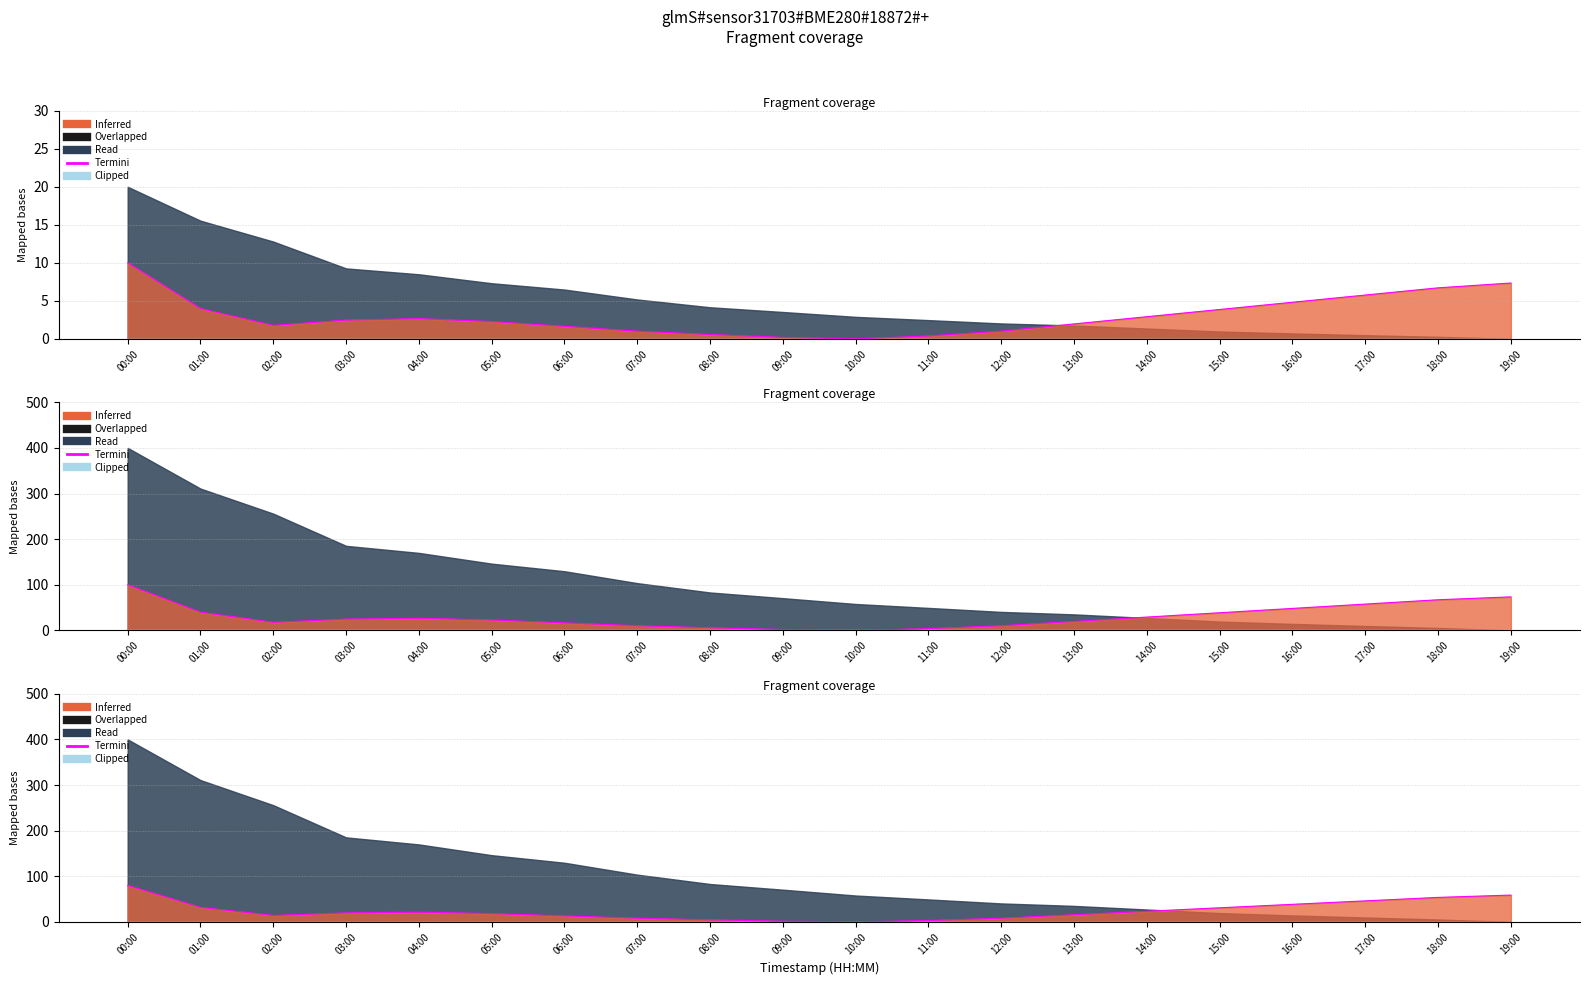

What is the ratio of the value at 02:00 to the value at 08:00?

3.1